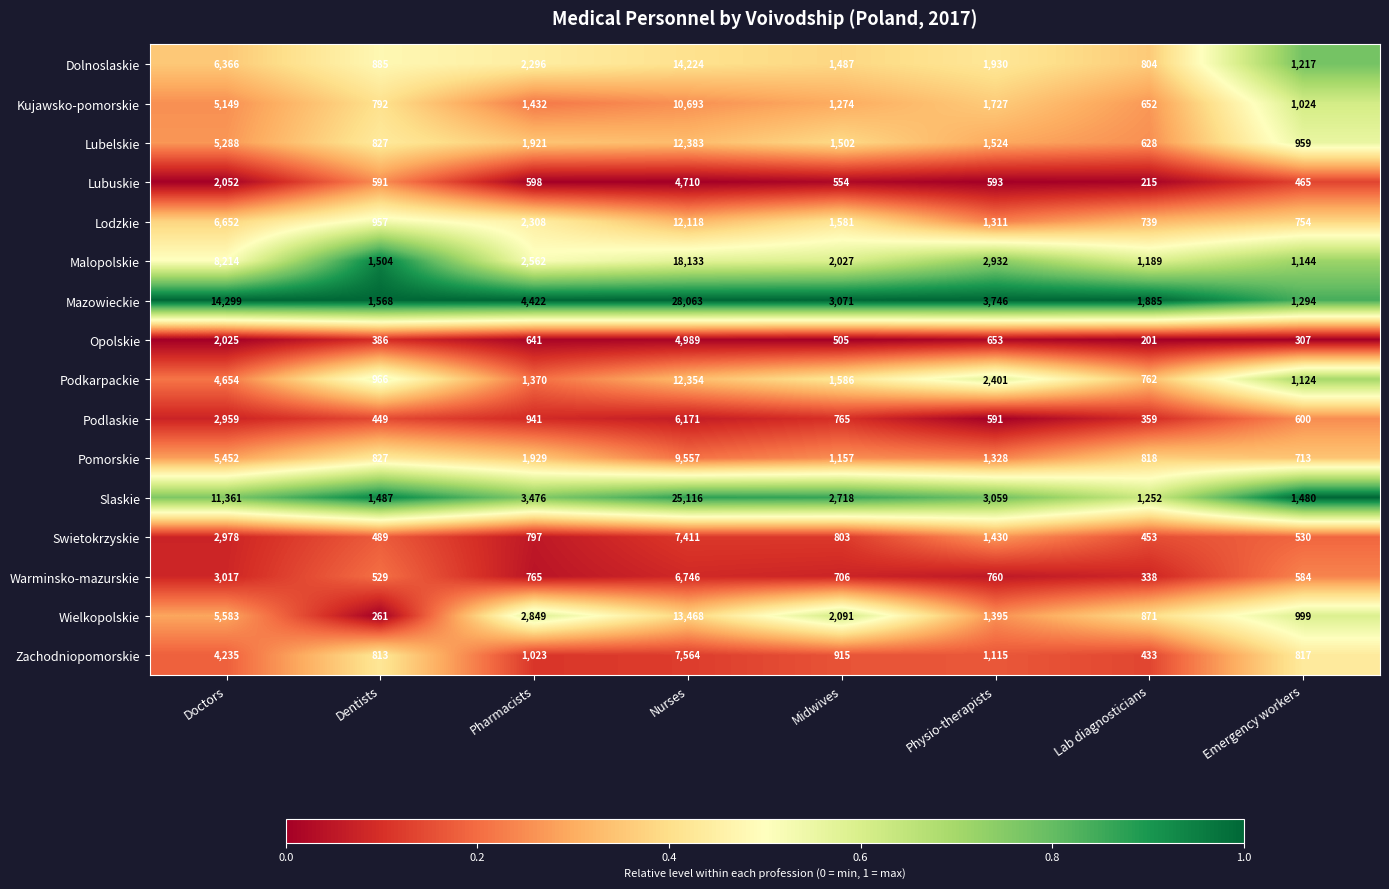

True or false: Lodzkie has a value of 6652 at Doctors.

True